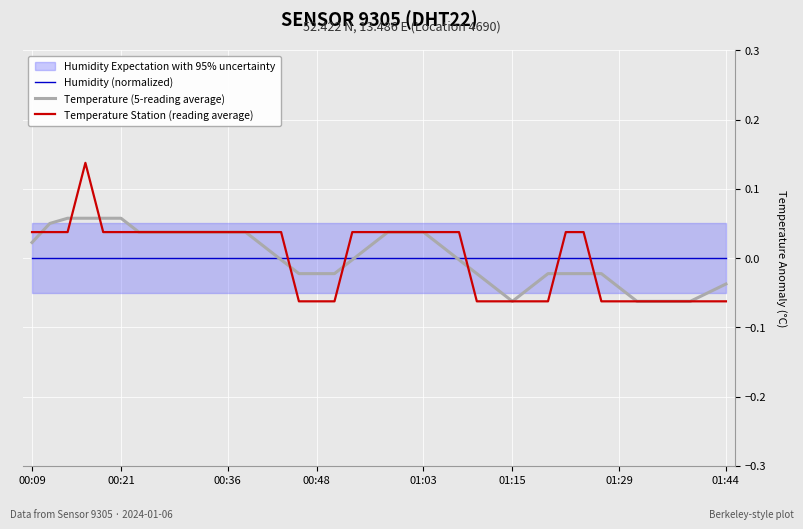

What is the difference between the maximum and minimum values in the Temperature Station (reading average) series?

0.2